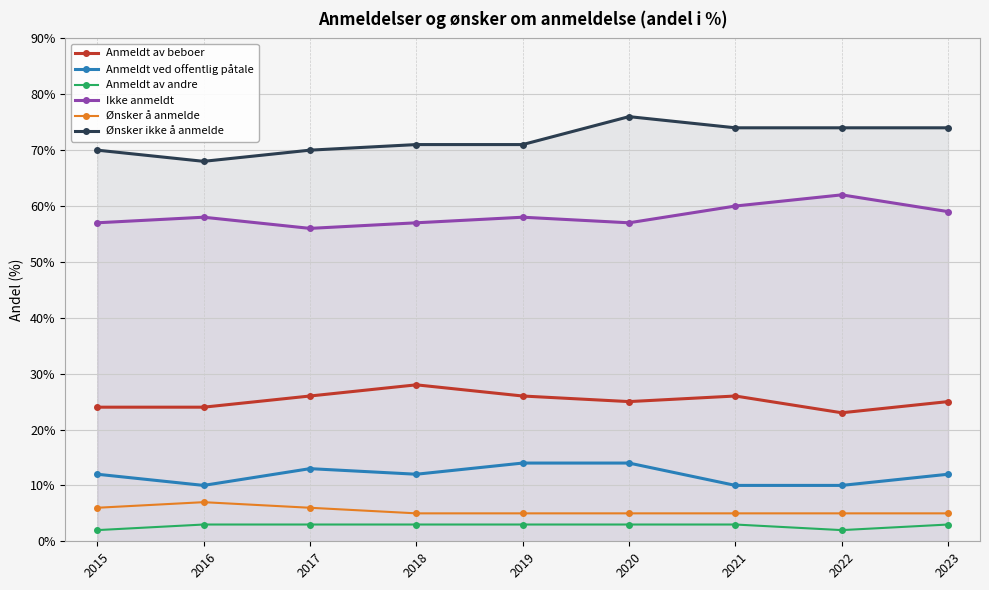

The value of Anmeldt av andre at 2016 is 3. True or false?

True